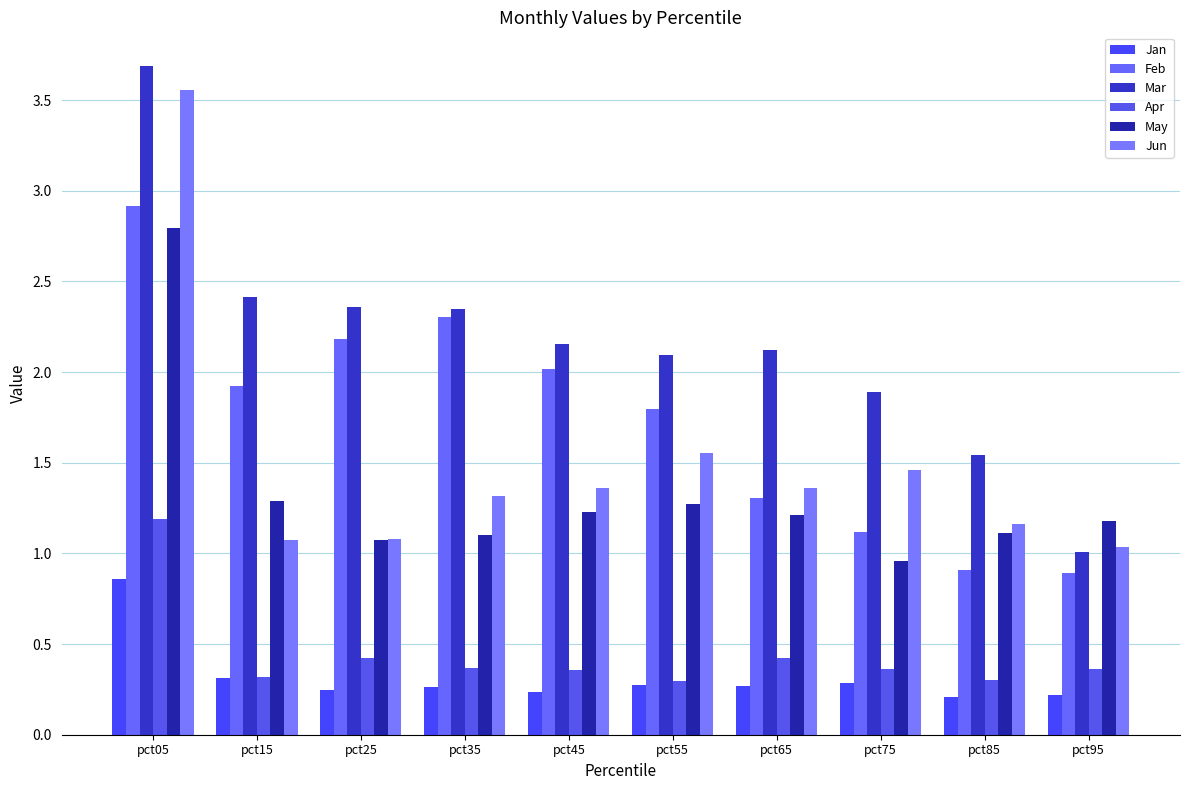

What is the difference between the highest and lowest values at pct05?

2.8